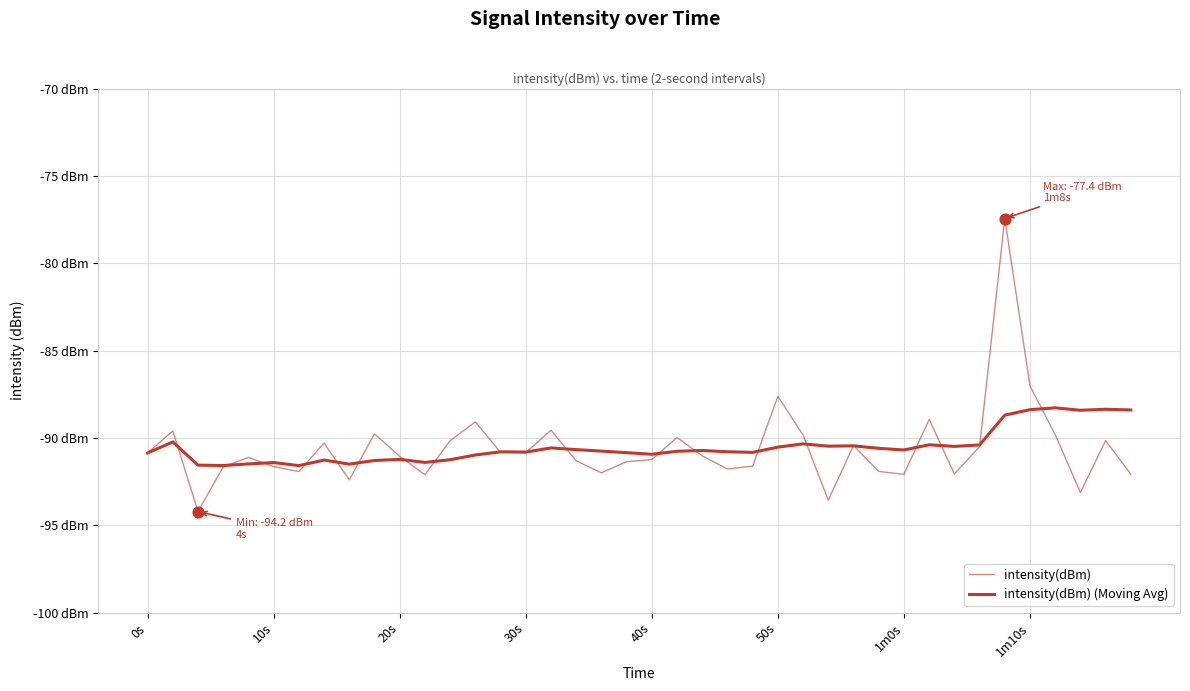

Does the chart have visible grid lines?

Yes